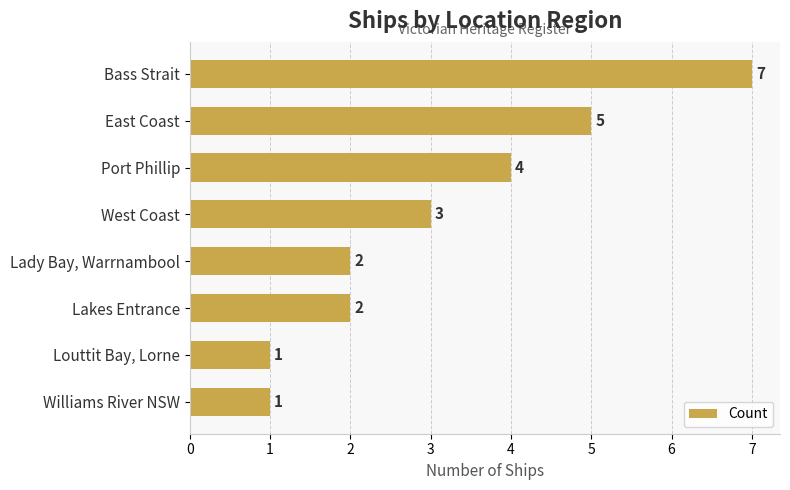

Reading bottom to top, transcribe all the data shown in this chart.

1	1	2	2	3	4	5	7